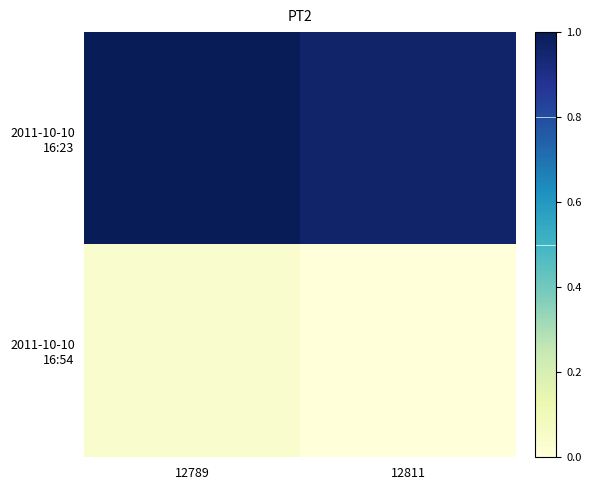

At how many categories does at least one series exceed 0?

2